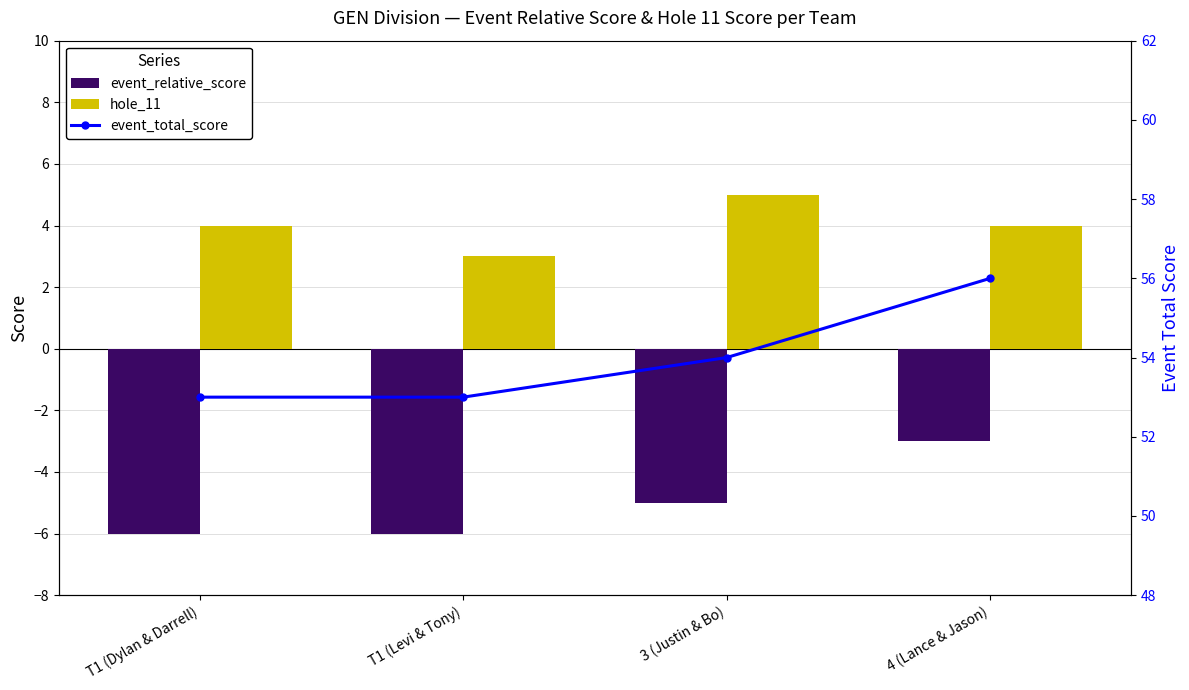

How many data points in hole_11 are less than 4?

1